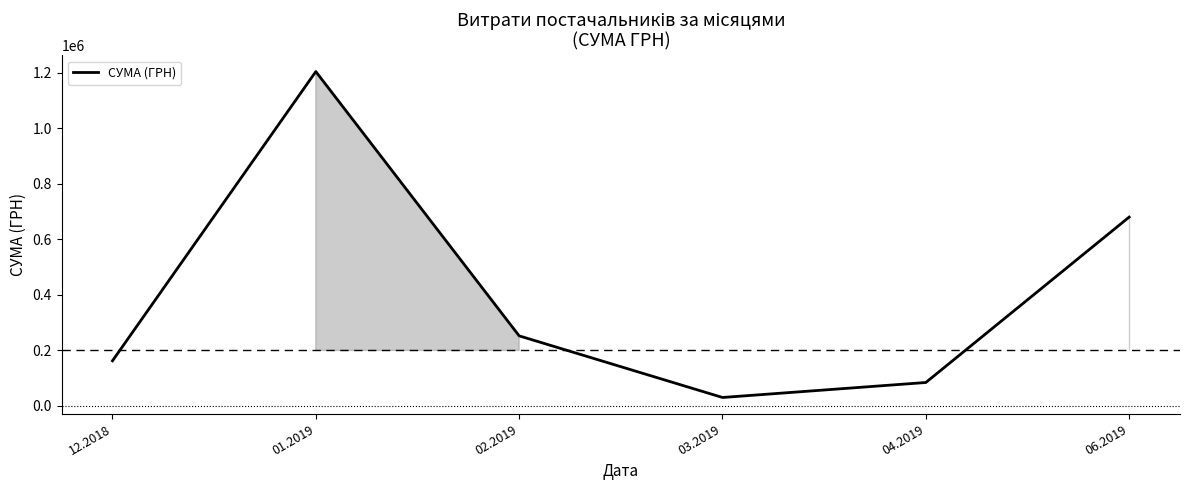

Reading right to left, extract all data points from this chart.

680308.5	84461.8	30485.9	252462.1	1204474.1	162647.1